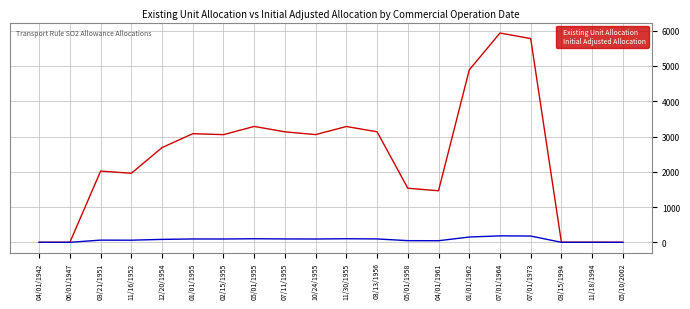

True or false: Initial Adjusted Allocation has a value of 94 at 02/15/1955.

True